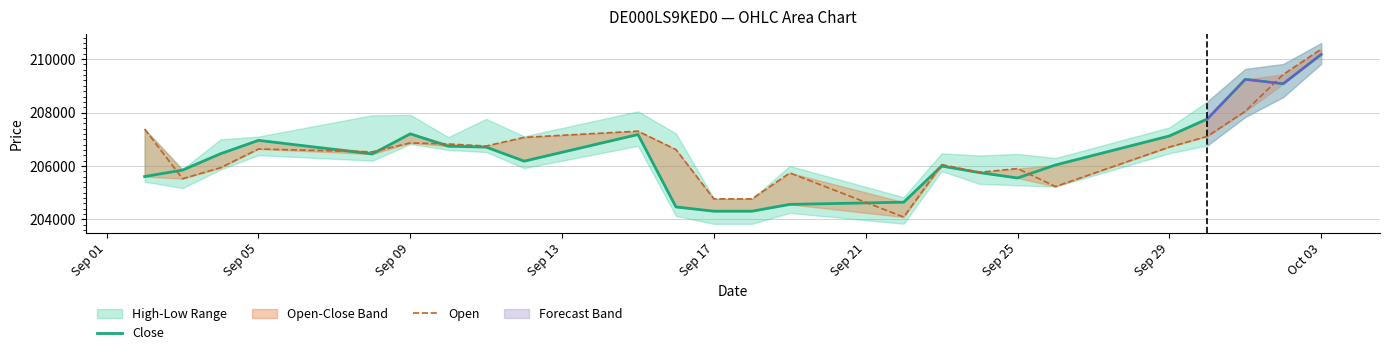

What is the sum of all Open values?

4957392